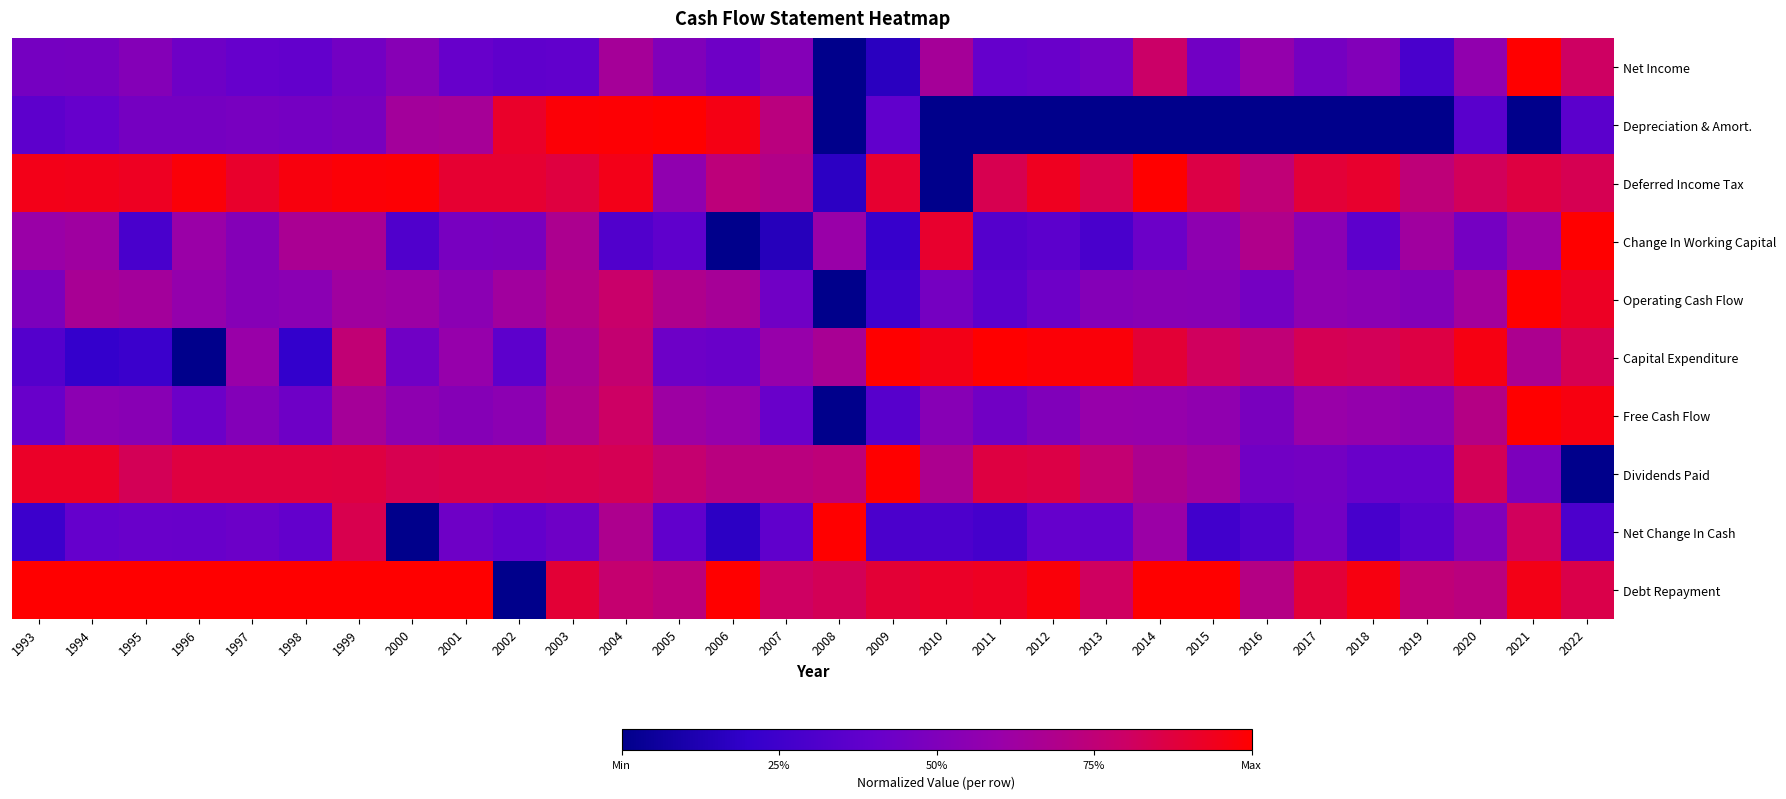

Reading right to left, what are all the values shown in this chart?

Net Income: 2022=0.8	2021=1.0	2020=0.6	2019=0.3	2018=0.5	2017=0.5	2016=0.6	2015=0.4	2014=0.8	2013=0.5	2012=0.4	2011=0.4	2010=0.6	2009=0.2	2008=0.0	2007=0.5	2006=0.4	2005=0.5	2004=0.7	2003=0.4	2002=0.4	2001=0.4	2000=0.5	1999=0.5	1998=0.4	1997=0.4	1996=0.4	1995=0.5	1994=0.5	1993=0.5
Depreciation & Amort.: 2022=0.4	2021=0.0	2020=0.4	2019=0.0	2018=0.0	2017=0.0	2016=0.0	2015=0.0	2014=0.0	2013=0.0	2012=0.0	2011=0.0	2010=0.0	2009=0.4	2008=0.0	2007=0.7	2006=1.0	2005=1.0	2004=1.0	2003=1.0	2002=0.9	2001=0.7	2000=0.6	1999=0.5	1998=0.5	1997=0.5	1996=0.5	1995=0.5	1994=0.4	1993=0.4
Deferred Income Tax: 2022=0.8	2021=0.9	2020=0.8	2019=0.7	2018=0.9	2017=0.9	2016=0.8	2015=0.9	2014=1.0	2013=0.8	2012=0.9	2011=0.8	2010=0.0	2009=0.9	2008=0.2	2007=0.7	2006=0.7	2005=0.6	2004=1.0	2003=0.9	2002=0.9	2001=0.9	2000=1.0	1999=1.0	1998=1.0	1997=0.9	1996=1.0	1995=0.9	1994=0.9	1993=0.9
Change In Working Capital: 2022=1.0	2021=0.6	2020=0.5	2019=0.6	2018=0.4	2017=0.5	2016=0.7	2015=0.6	2014=0.4	2013=0.3	2012=0.4	2011=0.3	2010=0.9	2009=0.2	2008=0.6	2007=0.1	2006=0.0	2005=0.4	2004=0.3	2003=0.7	2002=0.5	2001=0.5	2000=0.3	1999=0.7	1998=0.7	1997=0.5	1996=0.6	1995=0.3	1994=0.6	1993=0.6
Operating Cash Flow: 2022=0.9	2021=1.0	2020=0.6	2019=0.5	2018=0.5	2017=0.6	2016=0.5	2015=0.5	2014=0.5	2013=0.5	2012=0.4	2011=0.4	2010=0.5	2009=0.3	2008=0.0	2007=0.4	2006=0.7	2005=0.7	2004=0.8	2003=0.7	2002=0.6	2001=0.5	2000=0.6	1999=0.6	1998=0.5	1997=0.5	1996=0.6	1995=0.6	1994=0.7	1993=0.5
Capital Expenditure: 2022=0.8	2021=0.7	2020=1.0	2019=0.9	2018=0.8	2017=0.8	2016=0.8	2015=0.8	2014=0.9	2013=1.0	2012=1.0	2011=1.0	2010=1.0	2009=1.0	2008=0.7	2007=0.6	2006=0.4	2005=0.4	2004=0.8	2003=0.7	2002=0.4	2001=0.6	2000=0.4	1999=0.8	1998=0.2	1997=0.6	1996=0.0	1995=0.2	1994=0.2	1993=0.3
Free Cash Flow: 2022=1.0	2021=1.0	2020=0.7	2019=0.6	2018=0.6	2017=0.6	2016=0.5	2015=0.6	2014=0.6	2013=0.6	2012=0.5	2011=0.4	2010=0.5	2009=0.3	2008=0.0	2007=0.4	2006=0.6	2005=0.6	2004=0.8	2003=0.7	2002=0.6	2001=0.5	2000=0.6	1999=0.7	1998=0.4	1997=0.5	1996=0.4	1995=0.5	1994=0.6	1993=0.4
Dividends Paid: 2022=0.0	2021=0.5	2020=0.8	2019=0.4	2018=0.4	2017=0.5	2016=0.4	2015=0.6	2014=0.7	2013=0.8	2012=0.9	2011=0.9	2010=0.7	2009=1.0	2008=0.7	2007=0.7	2006=0.7	2005=0.8	2004=0.8	2003=0.8	2002=0.8	2001=0.8	2000=0.8	1999=0.9	1998=0.9	1997=0.9	1996=0.9	1995=0.8	1994=0.9	1993=0.9
Net Change In Cash: 2022=0.3	2021=0.8	2020=0.5	2019=0.4	2018=0.3	2017=0.5	2016=0.3	2015=0.3	2014=0.6	2013=0.4	2012=0.4	2011=0.3	2010=0.3	2009=0.3	2008=1.0	2007=0.4	2006=0.2	2005=0.4	2004=0.7	2003=0.4	2002=0.4	2001=0.4	2000=0.0	1999=0.8	1998=0.4	1997=0.4	1996=0.4	1995=0.4	1994=0.4	1993=0.2
Debt Repayment: 2022=0.9	2021=1.0	2020=0.7	2019=0.7	2018=1.0	2017=0.9	2016=0.7	2015=1.0	2014=1.0	2013=0.8	2012=1.0	2011=0.9	2010=0.9	2009=0.9	2008=0.8	2007=0.8	2006=1.0	2005=0.7	2004=0.8	2003=0.9	2002=0.0	2001=1.0	2000=1.0	1999=1.0	1998=1.0	1997=1.0	1996=1.0	1995=1.0	1994=1.0	1993=1.0